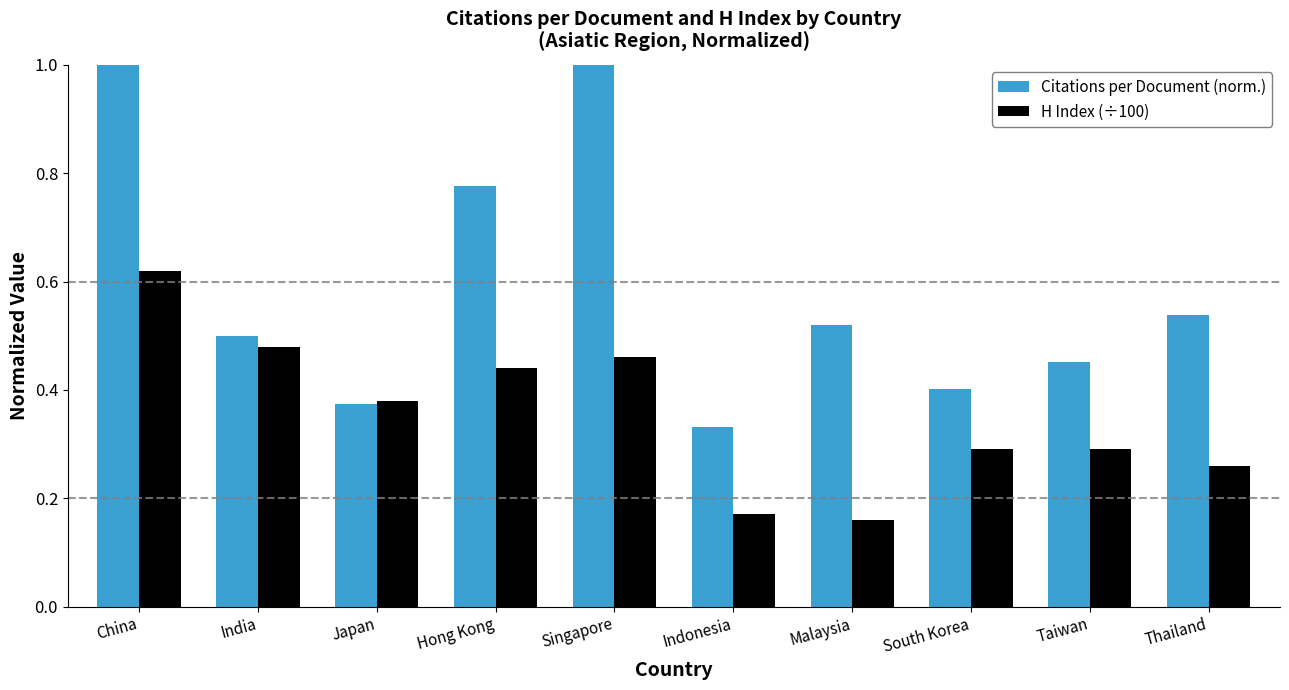

Does the chart contain stacked bars?

No